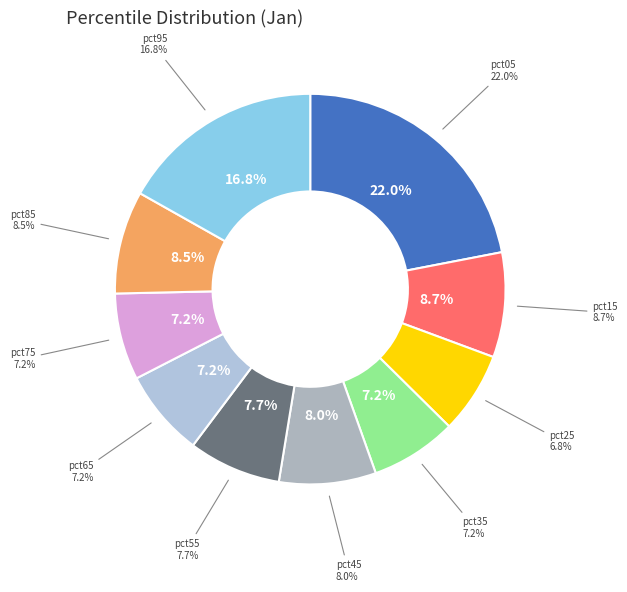

Is pct05 the majority of the pie?

No